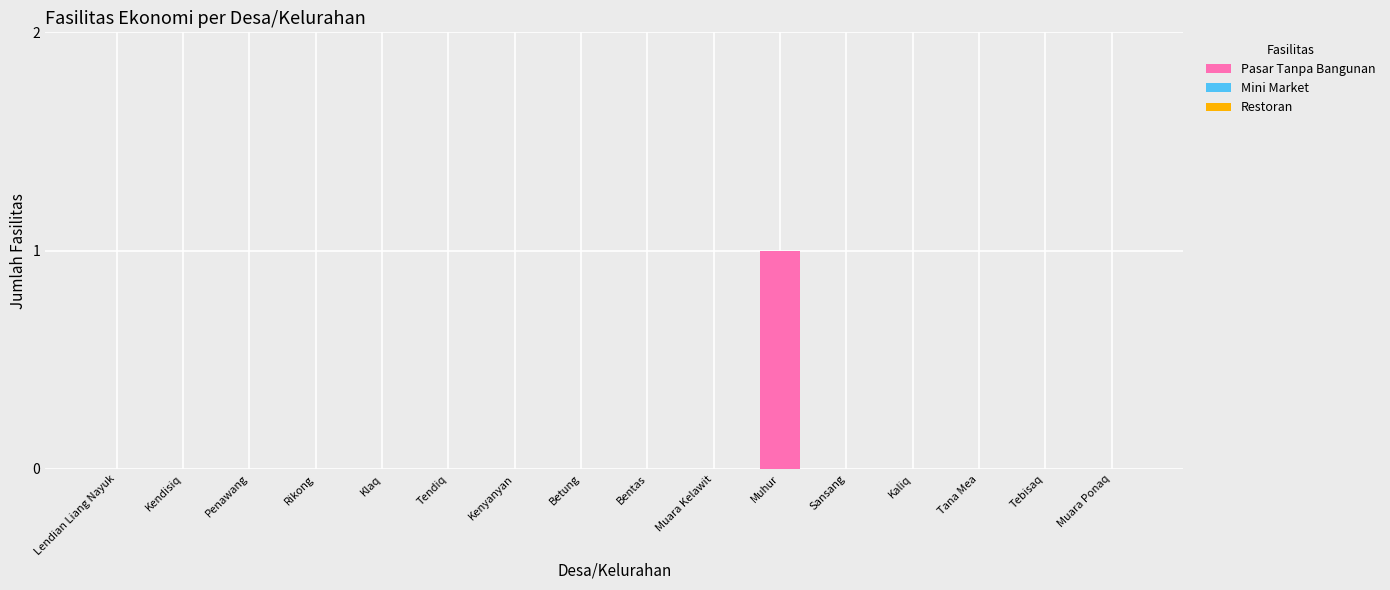

True or false: the data shows 1 at Klaq.

False